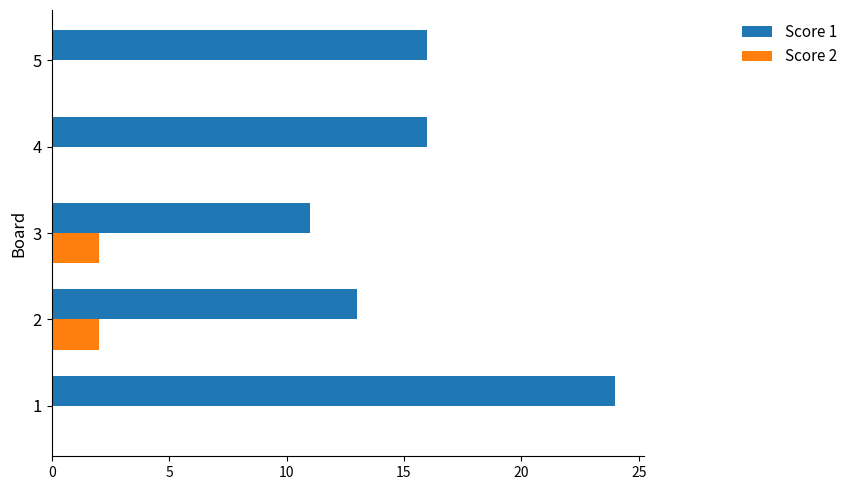

Is the value of Score 2 at 1 greater than the value of Score 1 at 2?

No